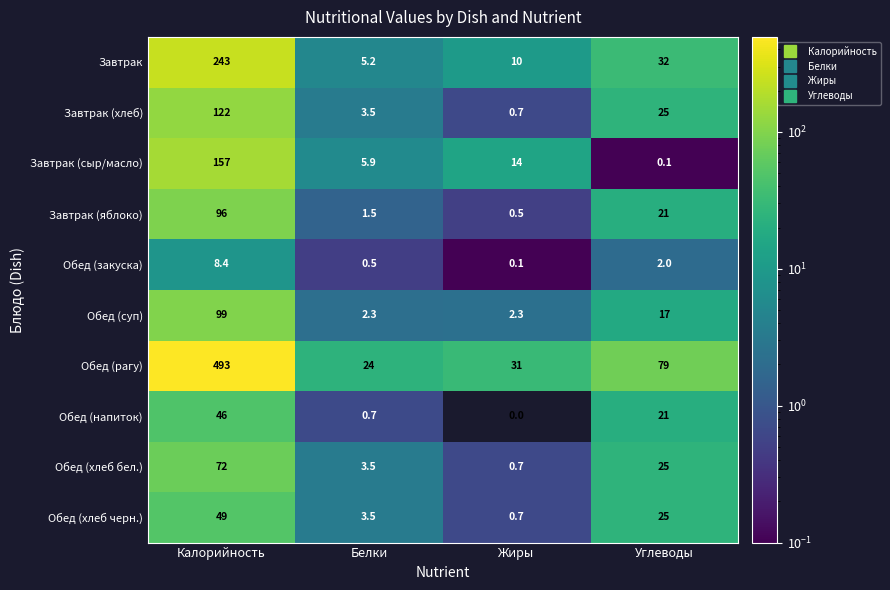

What is the sum of the Завтрак (сыр/масло) values at Белки and Жиры?

19.9